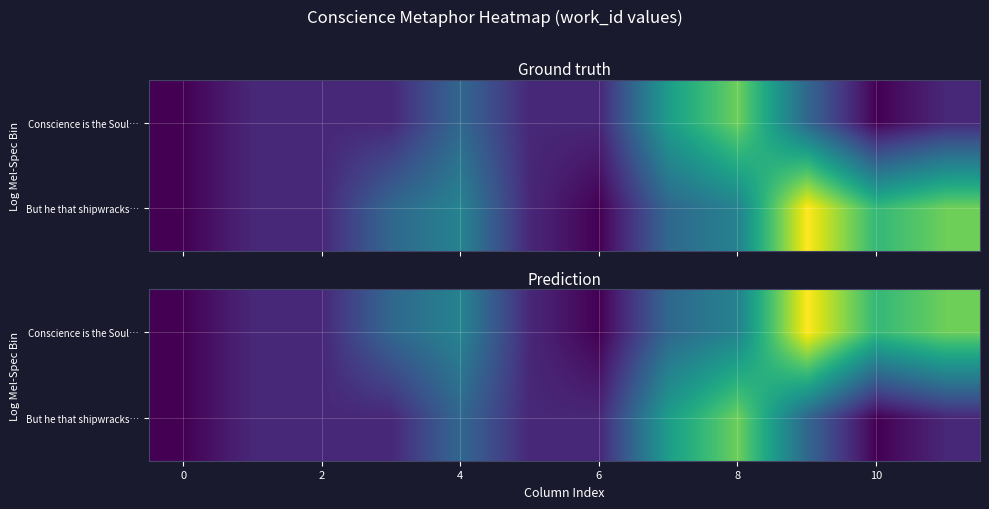

Which series has the widest spread of values?

Conscience is the Soul…